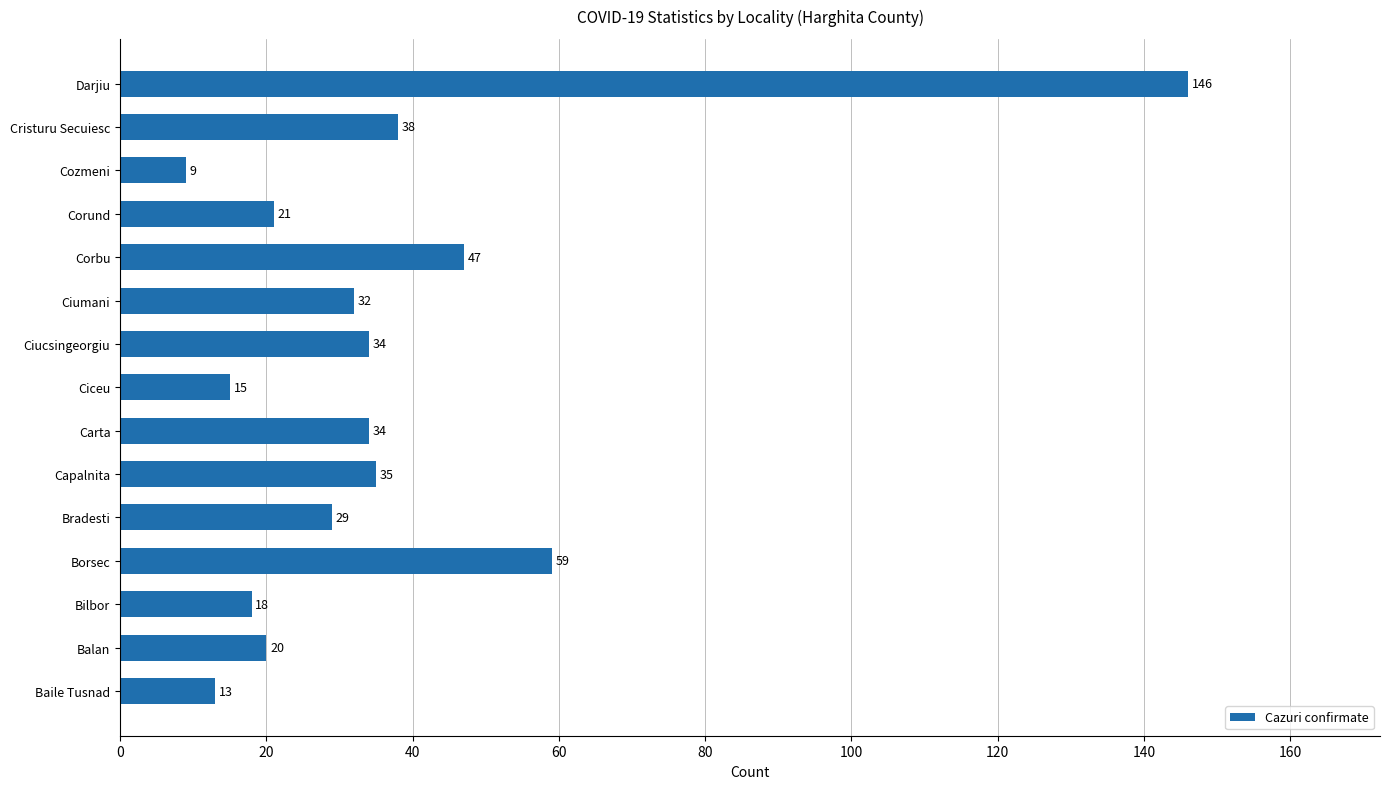

What is the minimum value shown in the chart?

9